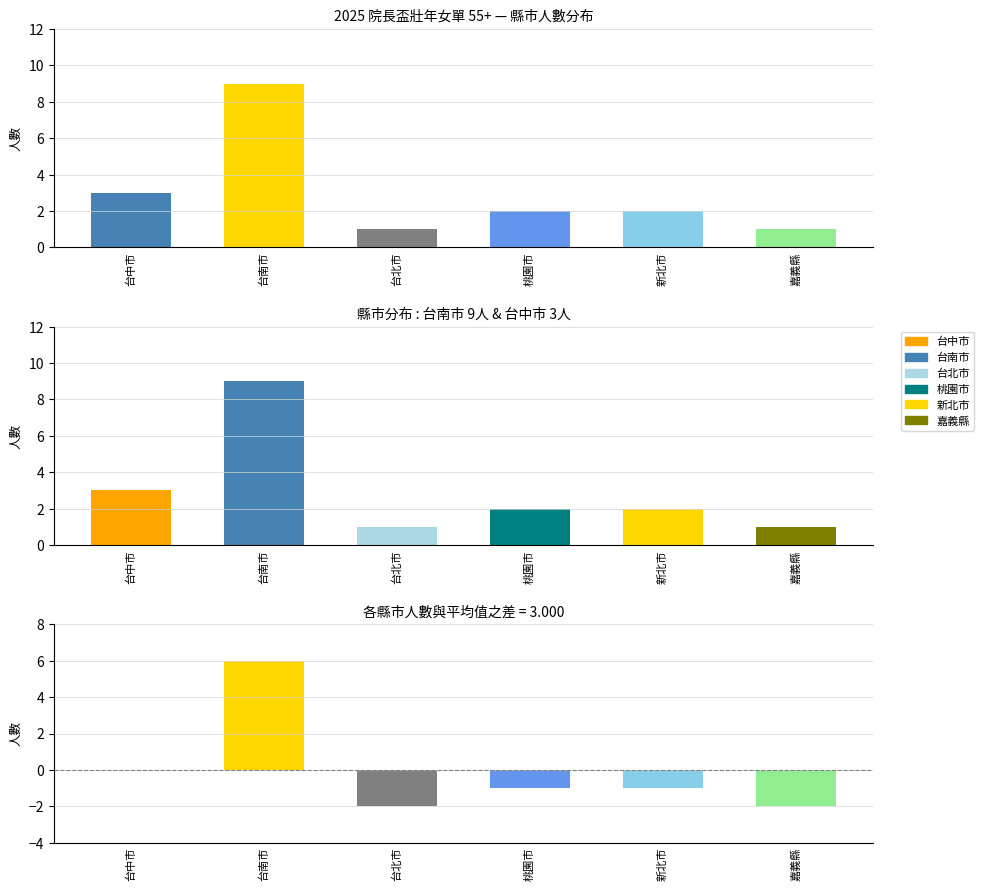

Reading left to right, list all the values displayed in this chart.

台中市=3	台南市=9	台北市=1	桃園市=2	新北市=2	嘉義縣=1